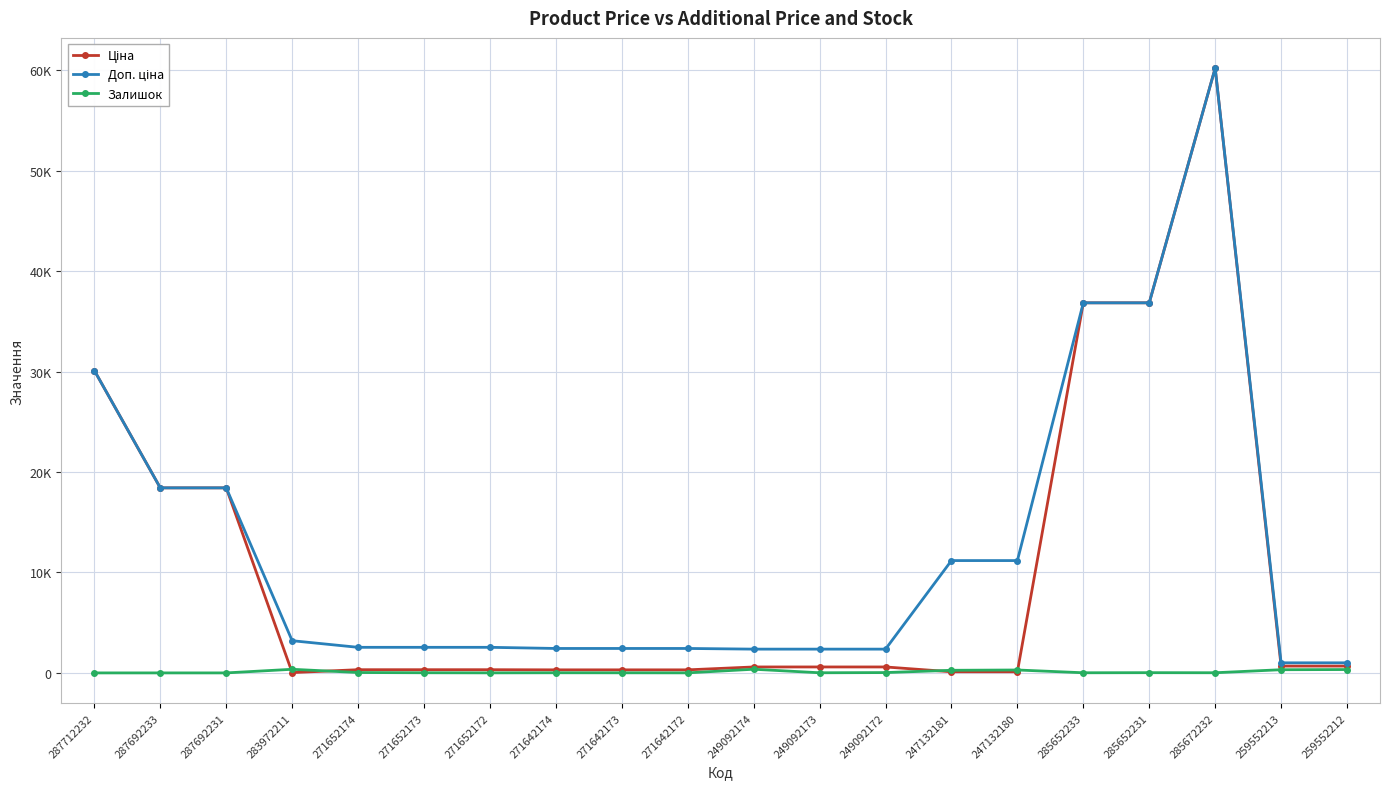

Between 249092173 and 271652172, which is larger?

249092173